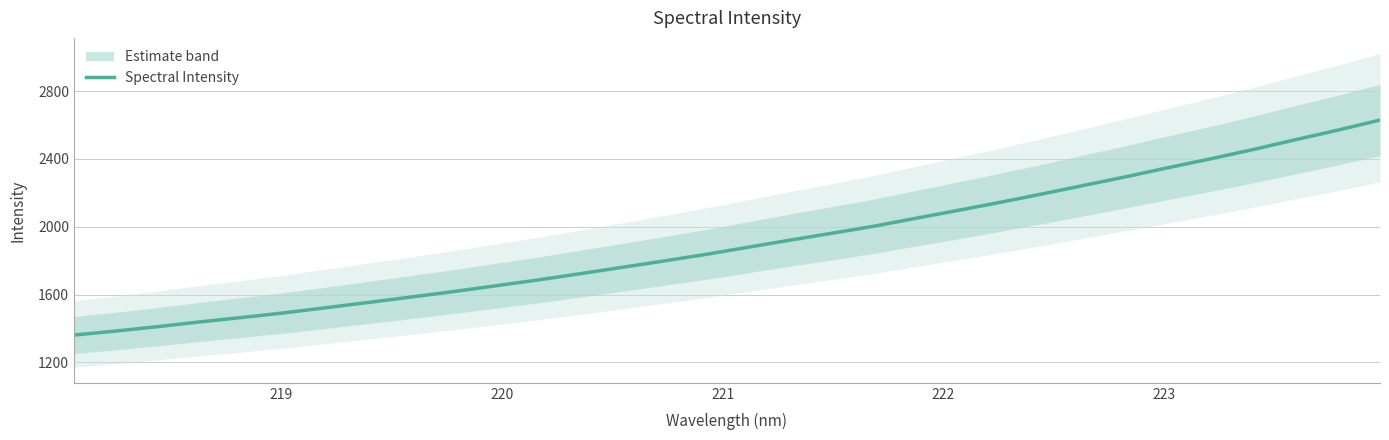

Reading right to left, extract all data points from this chart.

2628.7	2569.5	2513.4	2455.7	2401.6	2349.7	2296.5	2245.4	2194.4	2144.8	2097.4	2050.9	2003.8	1962.3	1921.4	1879.3	1837.3	1798.2	1760.4	1722.7	1685.8	1651.5	1617.5	1585.6	1554.1	1523.2	1492.6	1465.3	1439.2	1411.1	1385.2	1361.2